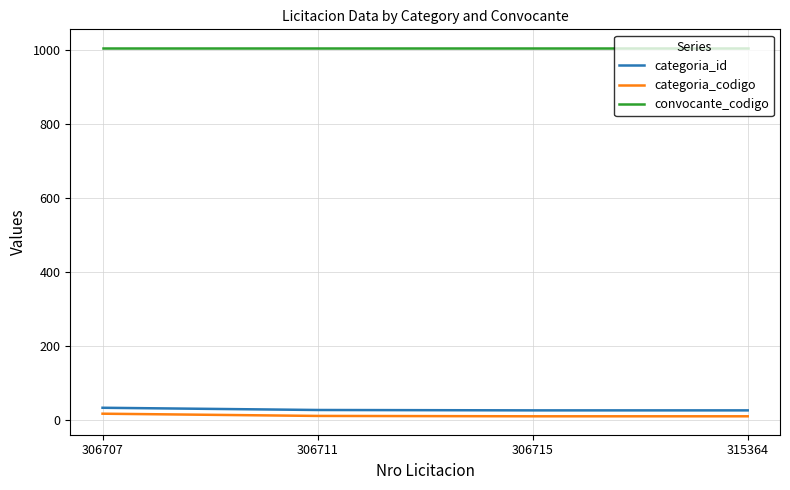

What is the minimum value shown in the chart?

11